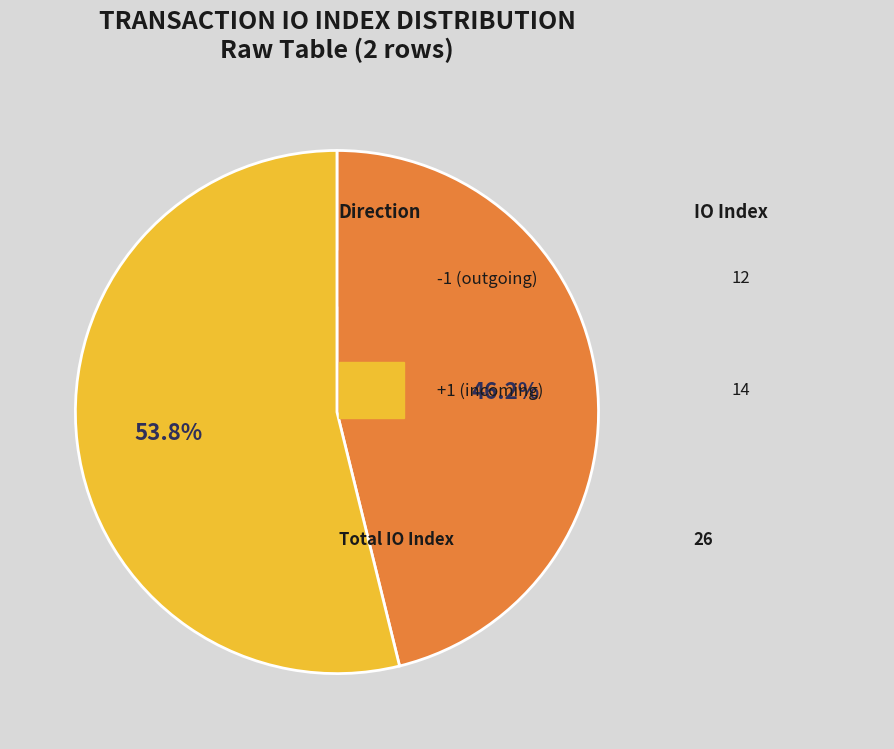

Is there a majority slice in this chart?

Yes